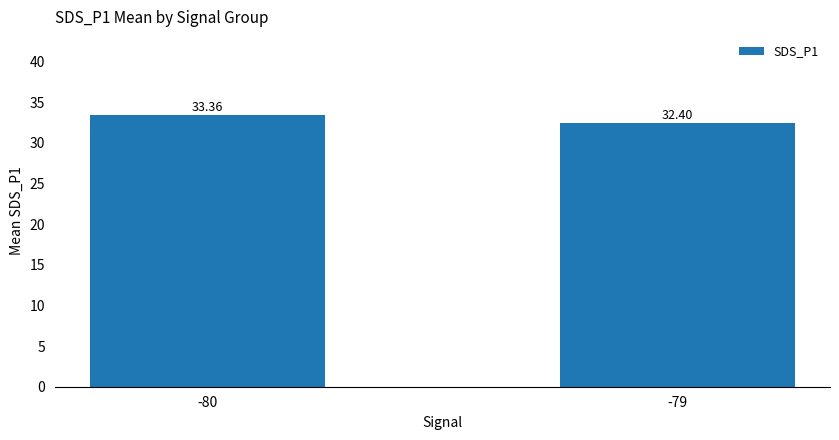

Rank the categories by value from lowest to highest.

-79, -80